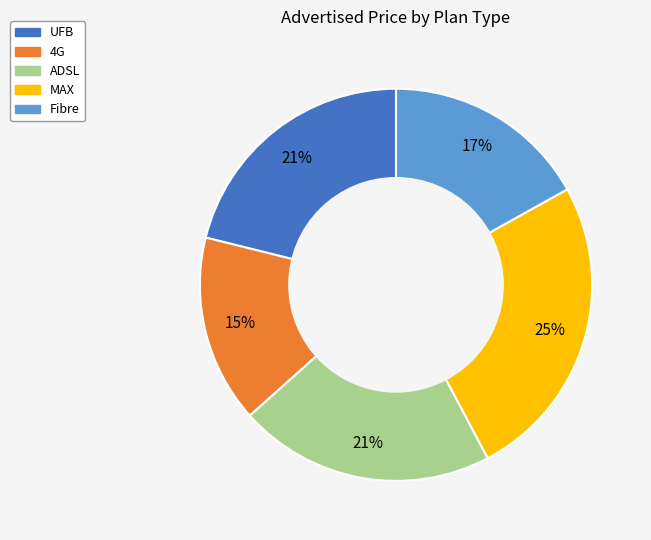

What is the smallest slice in the pie chart?

4G